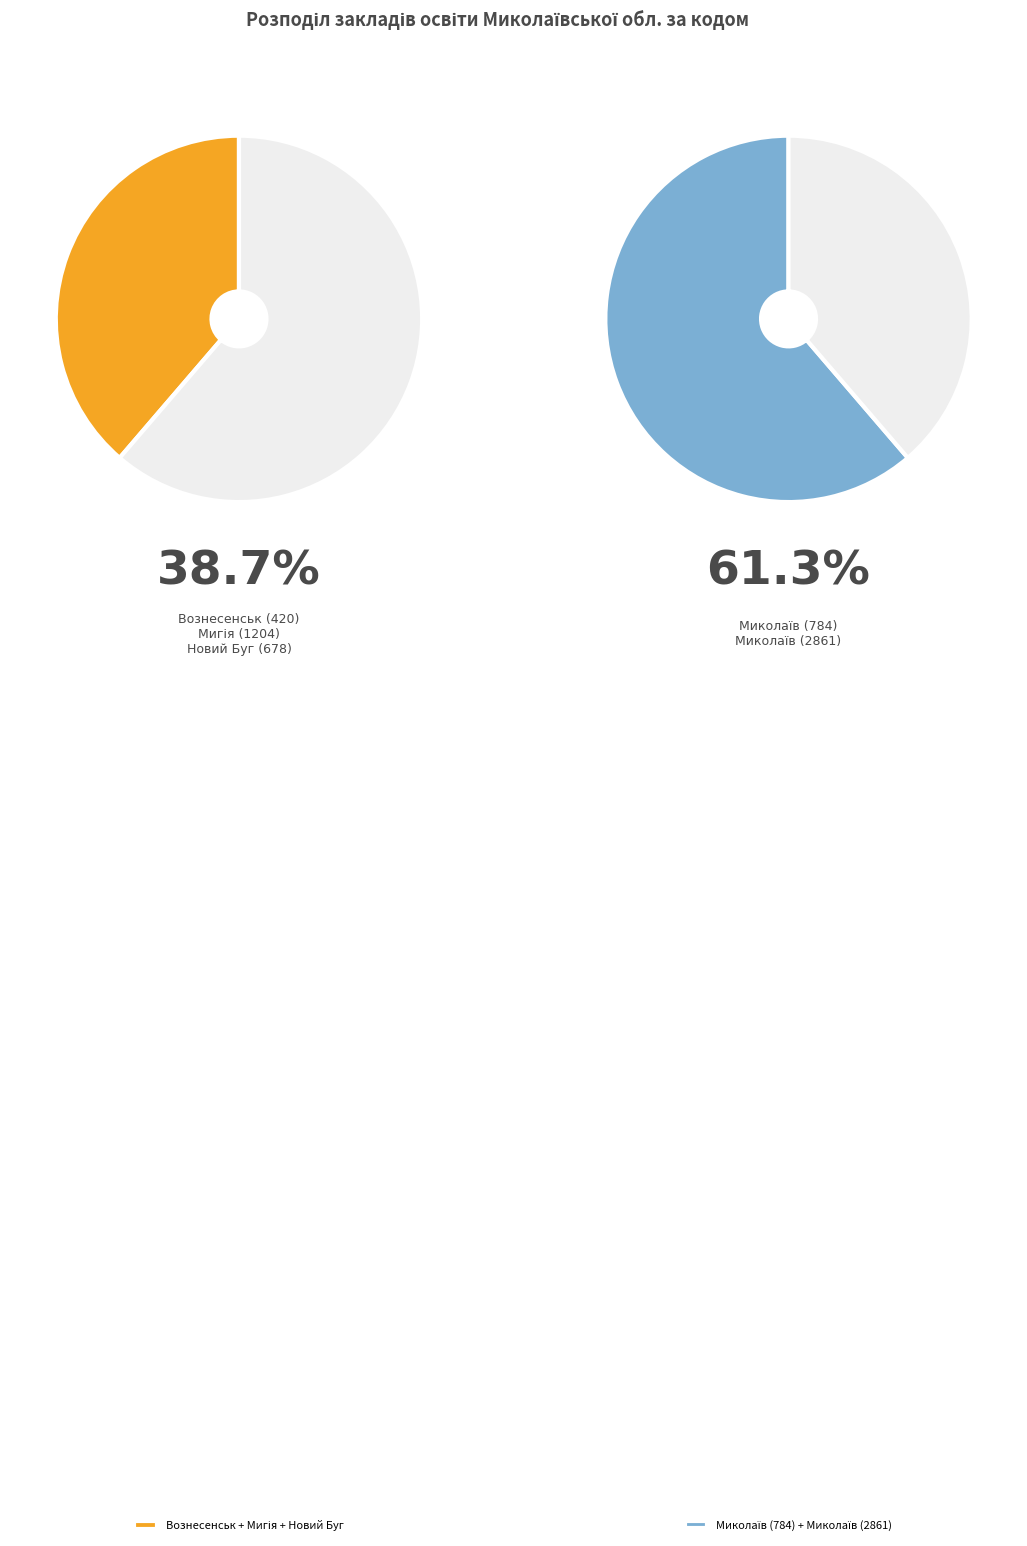

Rank the categories by value from lowest to highest.

Вознесенськ (420), Новий Буг (678), Миколаїв (784), Мигія (1204), Миколаїв (2861)